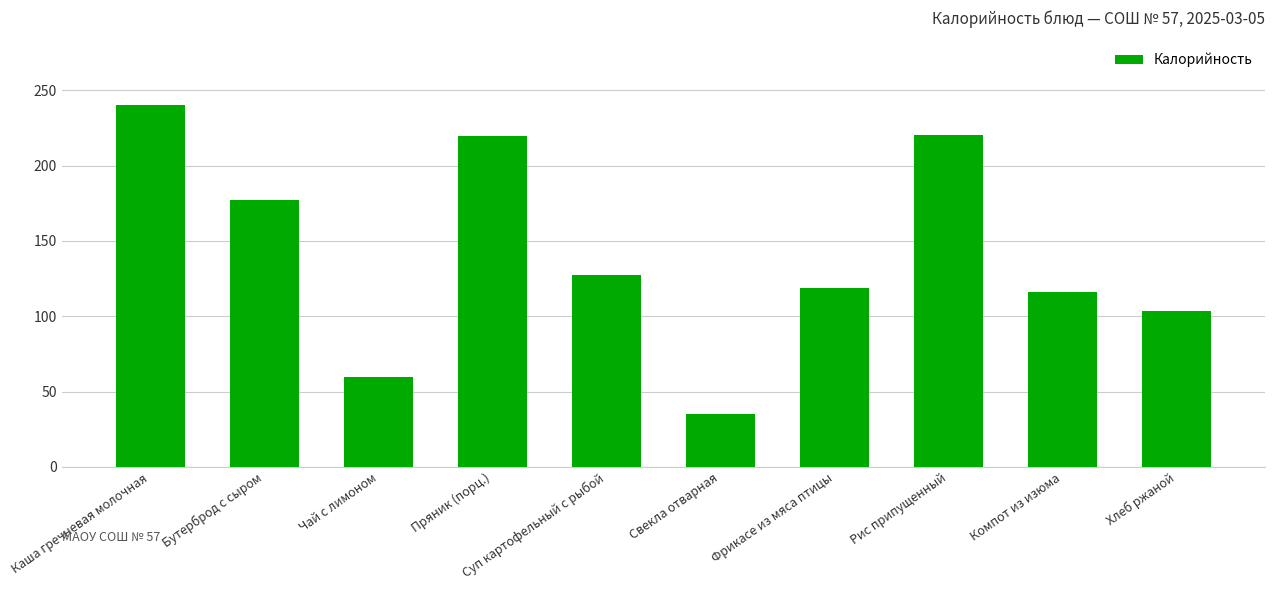

True or false: the data shows 161.8 at Компот из изюма.

False